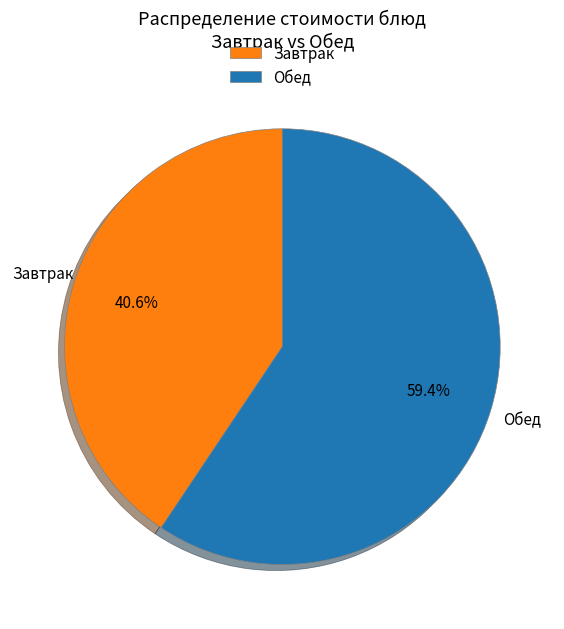

Rank the categories by value from lowest to highest.

Завтрак, Обед